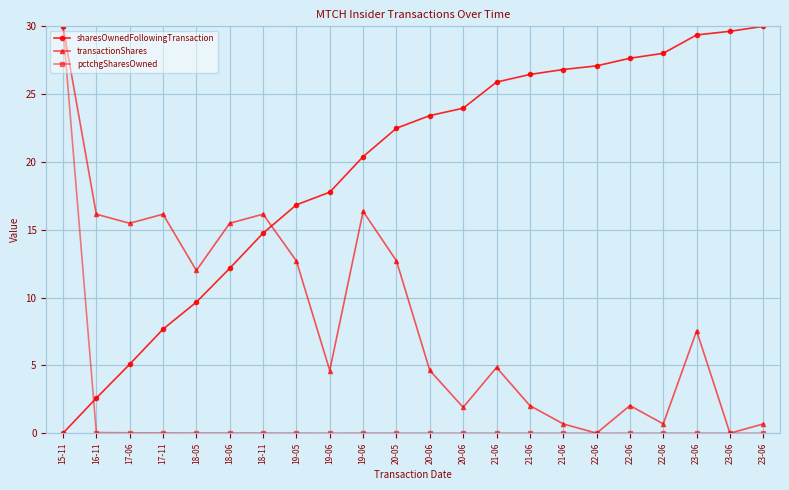

At how many categories does at least one series exceed 15?

21